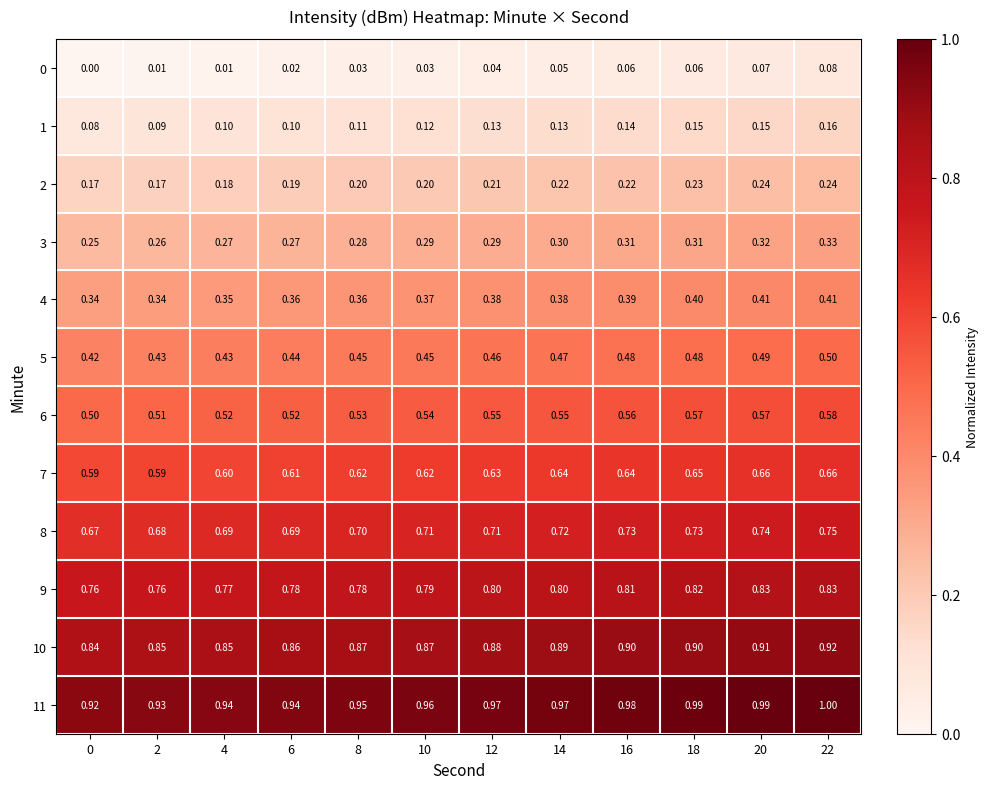

Is the value of 9 at 20 greater than the value of 2 at 12?

Yes